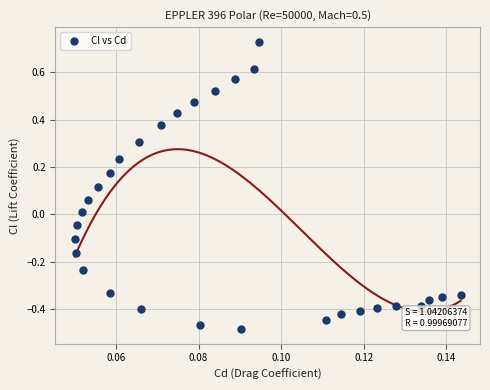

How many data points are displayed?

30